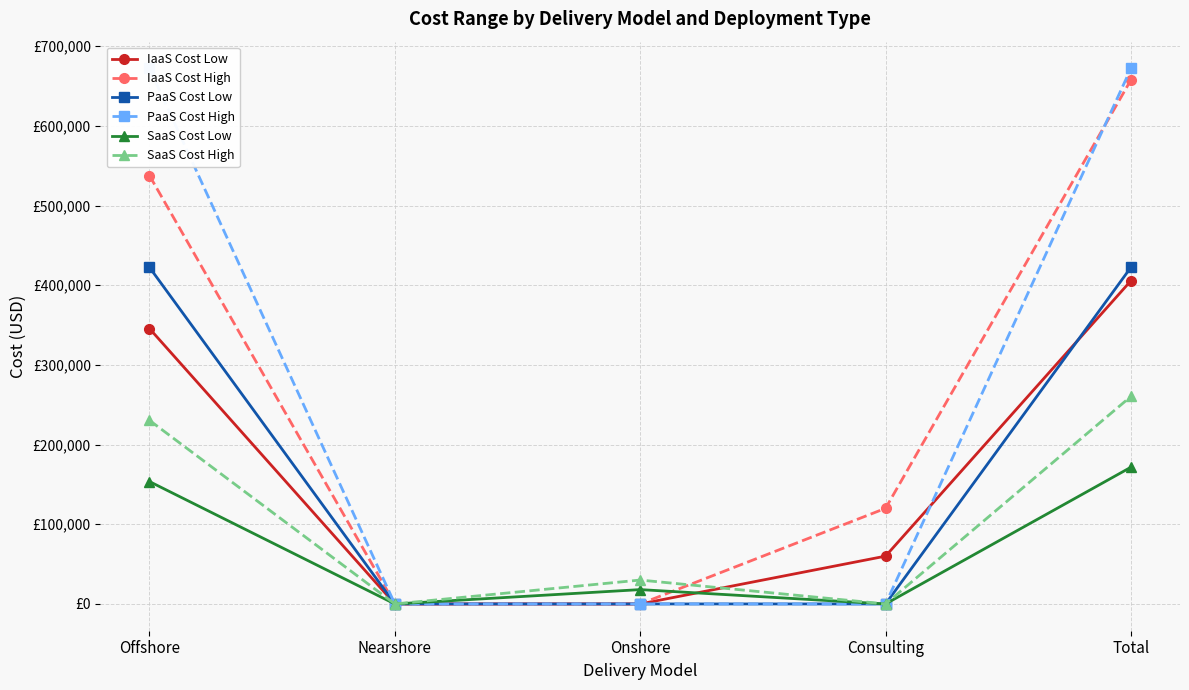

Between which two adjacent categories do IaaS Cost High and PaaS Cost High first intersect?

Consulting and Total